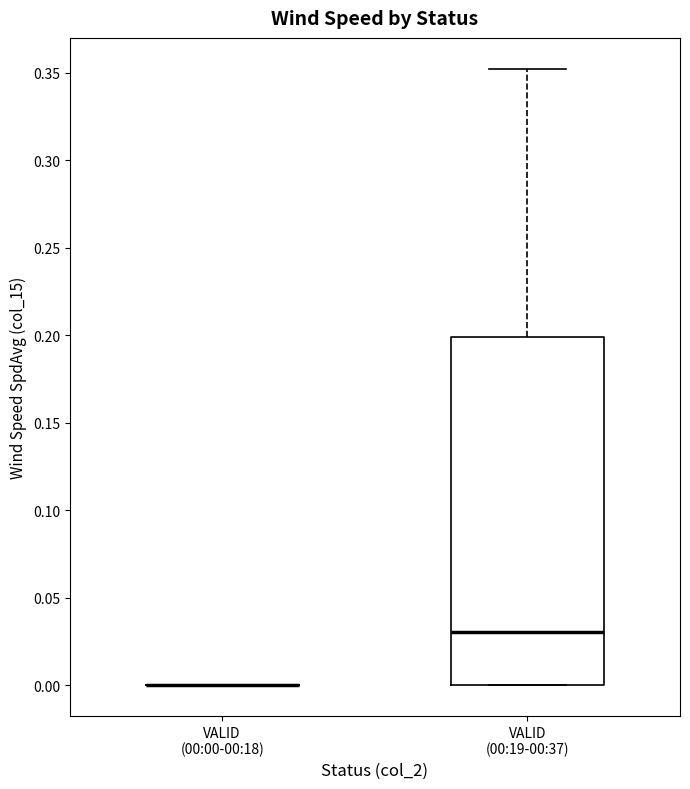

Comparing the boxes themselves (not the whiskers), which one is the tallest?

VALID (00:19-00:37)